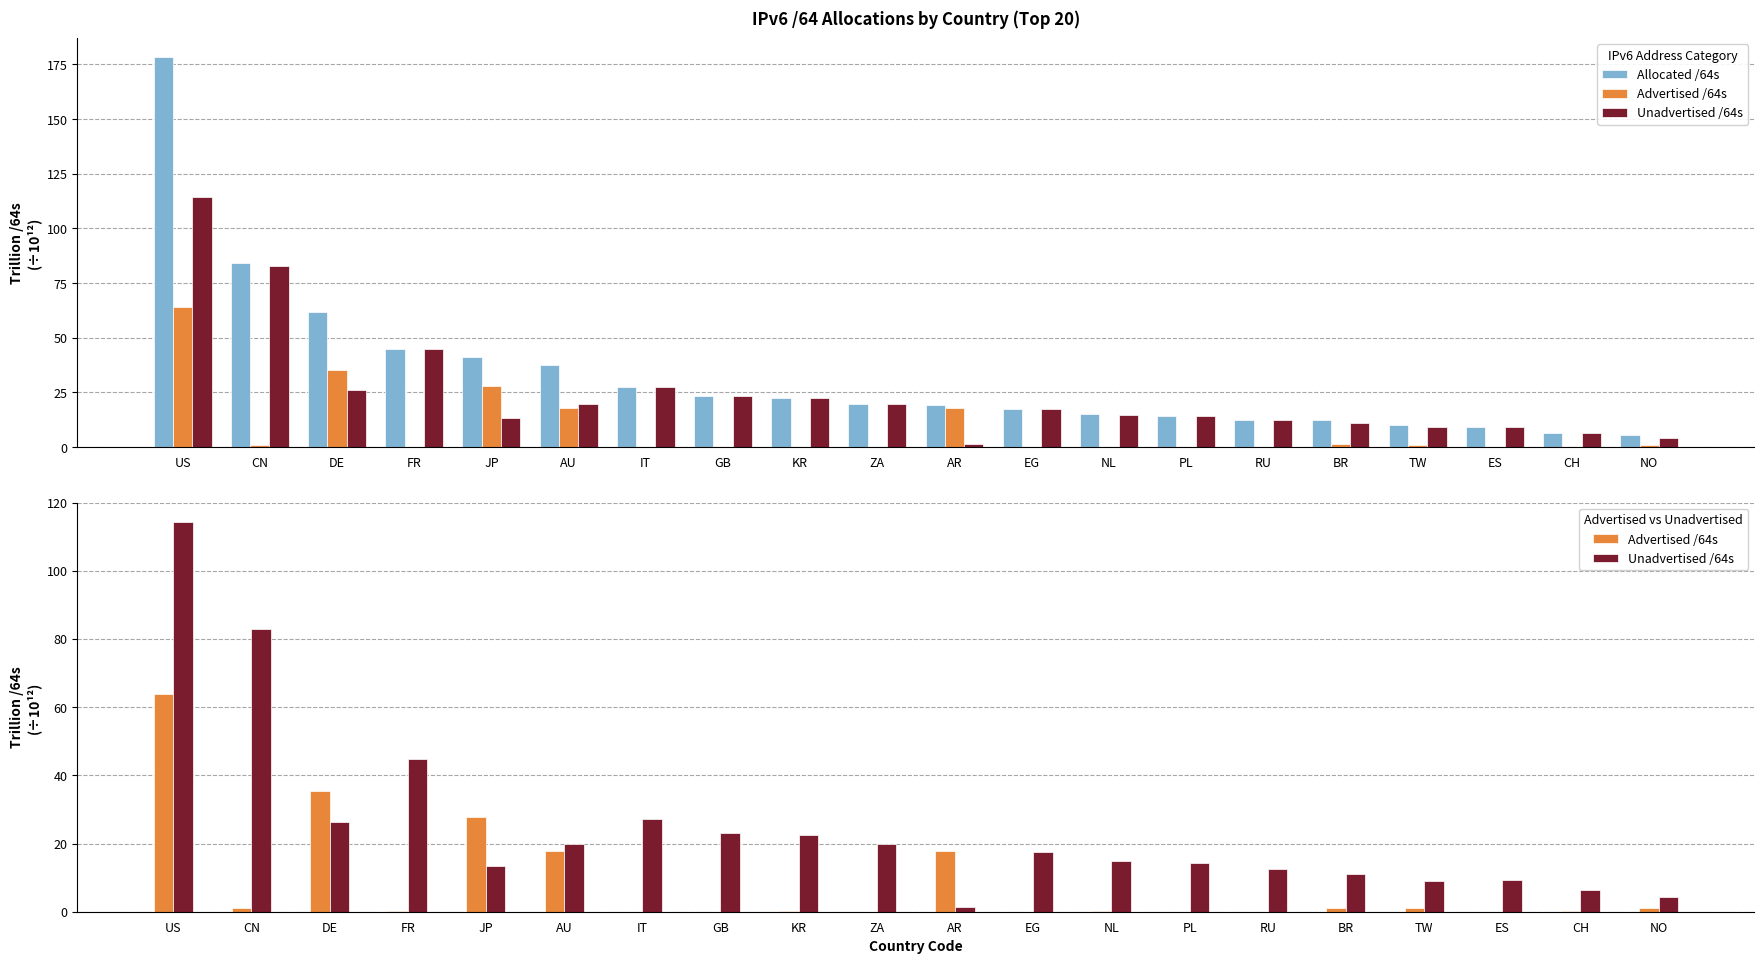

What is the spread (max minus min) of values at AU?

19.8